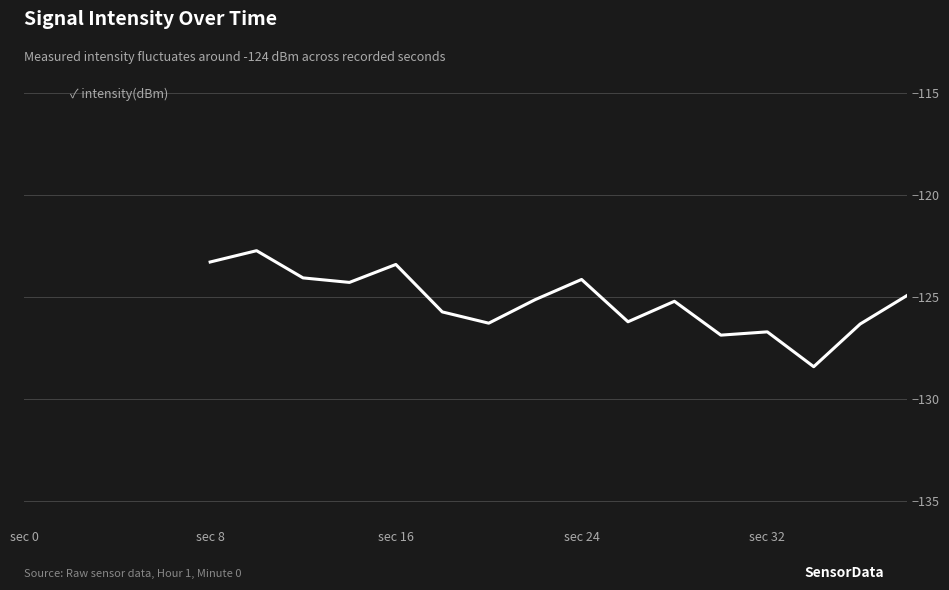

What is the minimum value shown in the chart?

-128.4